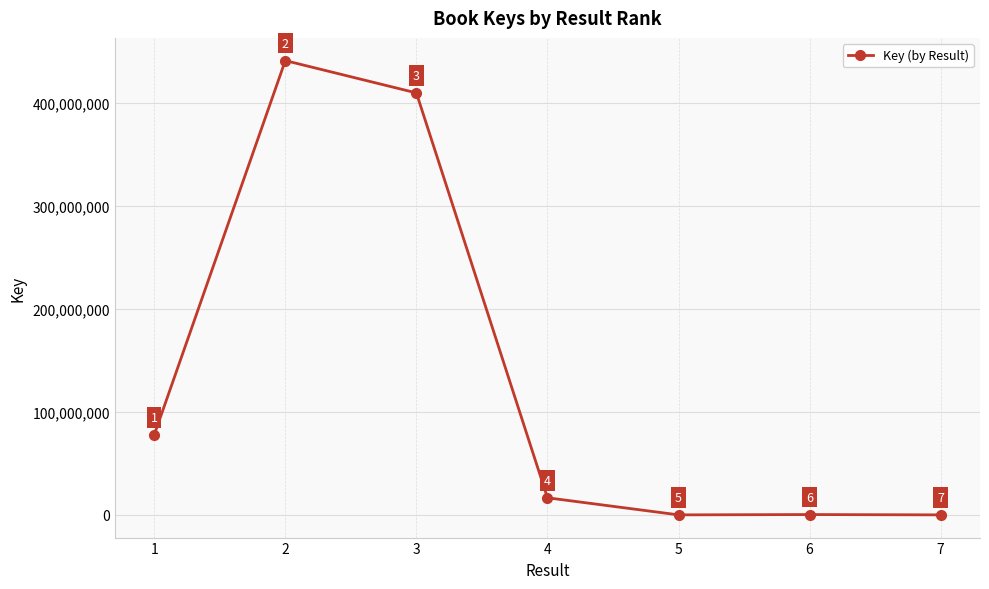

Reading right to left, extract all data points from this chart.

7=5666	6=314907	5=6299	4=16593514	3=409595560	2=440956494	1=77702189